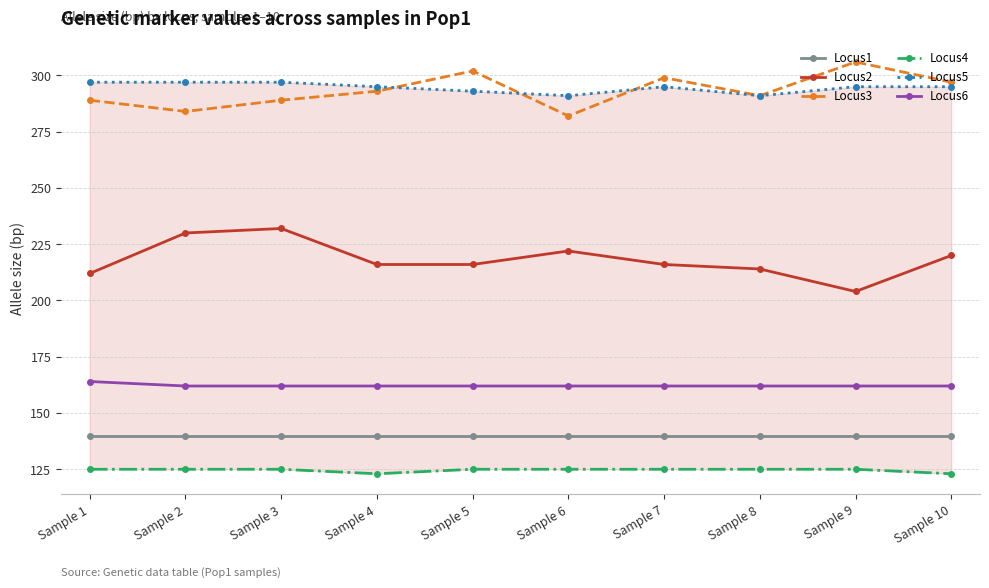

At which category is the sum across all series the highest?

Sample 3